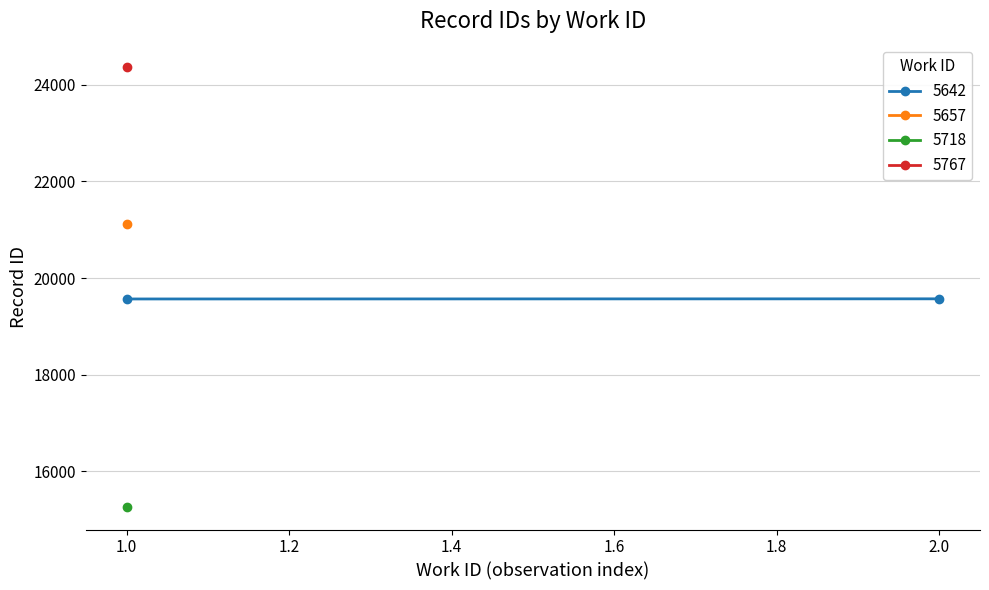

What is the value of the 5th point from the left?

24377